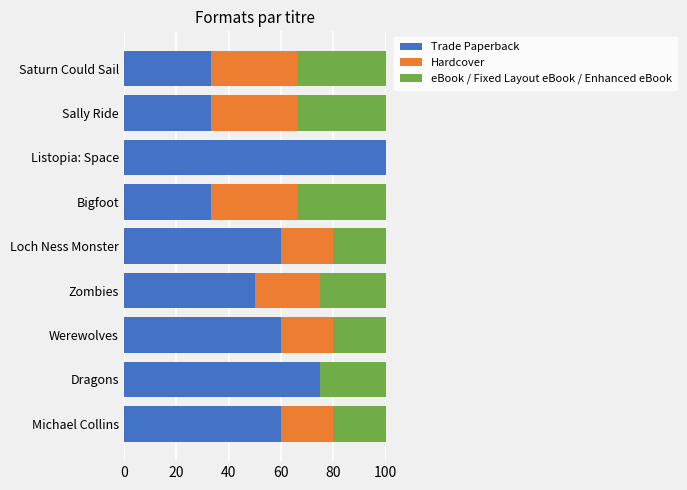

What is the sum of the Trade Paperback values at Dragons and Sally Ride?

108.3